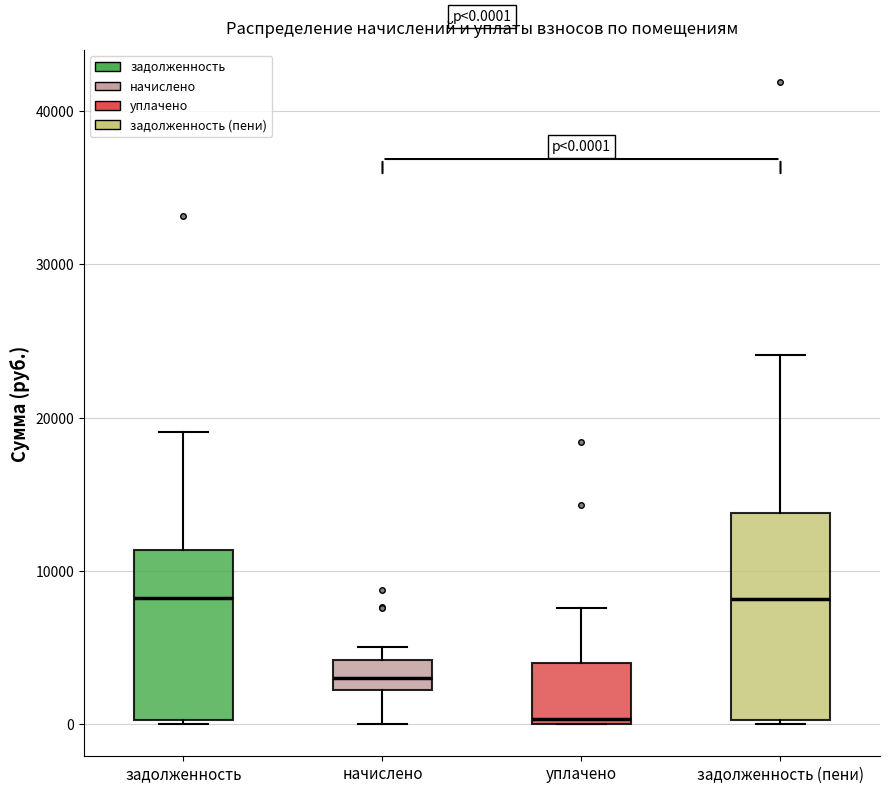

Which box is the tallest, from its lower edge to its upper edge?

задолженность (пени)